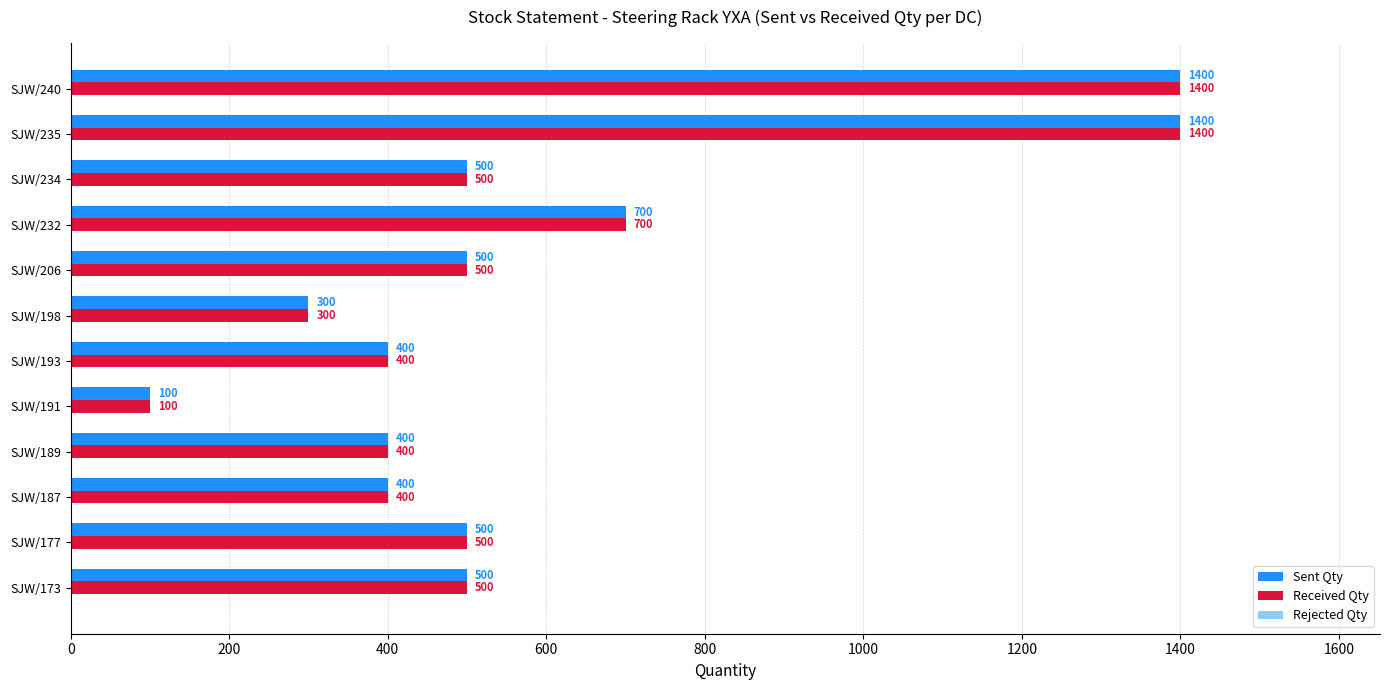

The Received Qty series shows 500 at SJW/177. True or false?

True